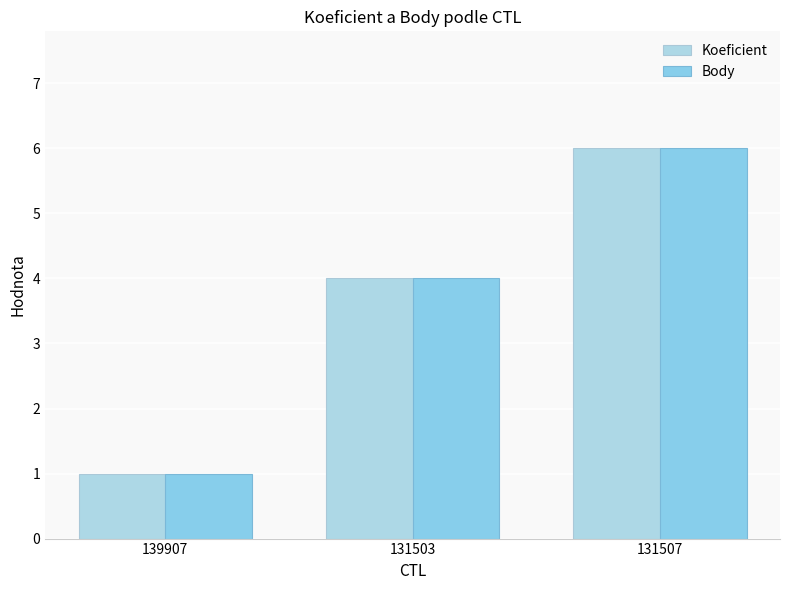

Rank the series at 139907 from highest to lowest value.

Koeficient, Body